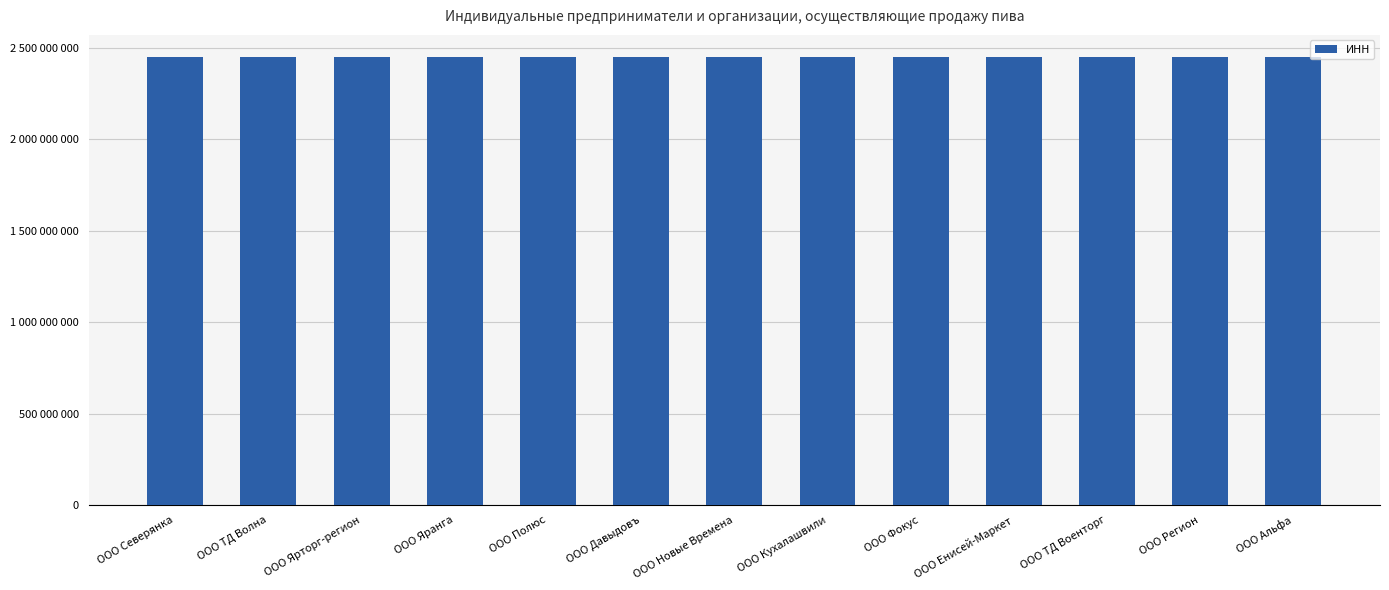

What is the sum of the values at ООО Фокус and ООО Ярторг-регион?

4894019377